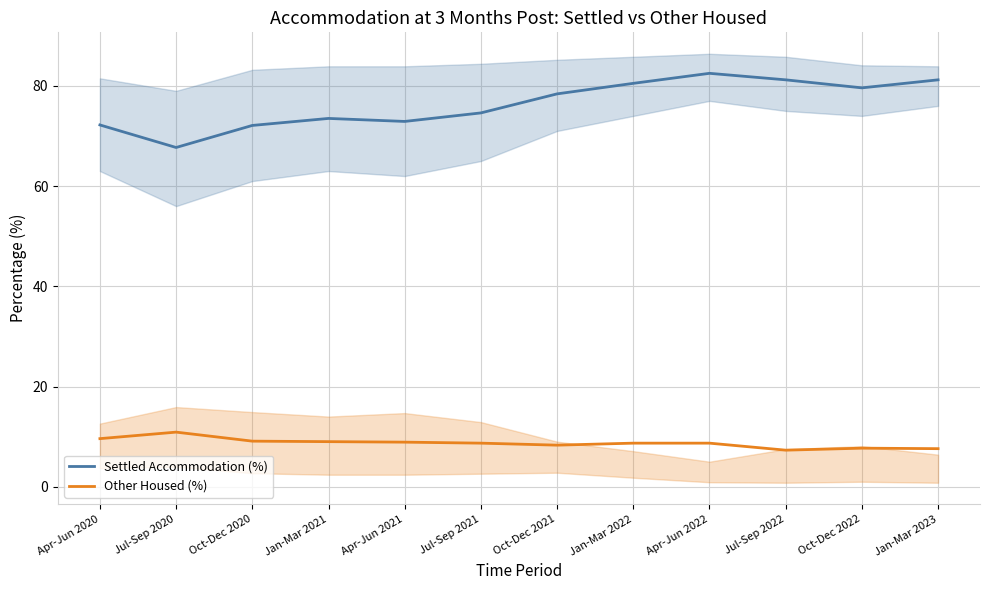

List the series in order of their overall mean, lowest first.

Other Housed (%), Settled Accommodation (%)